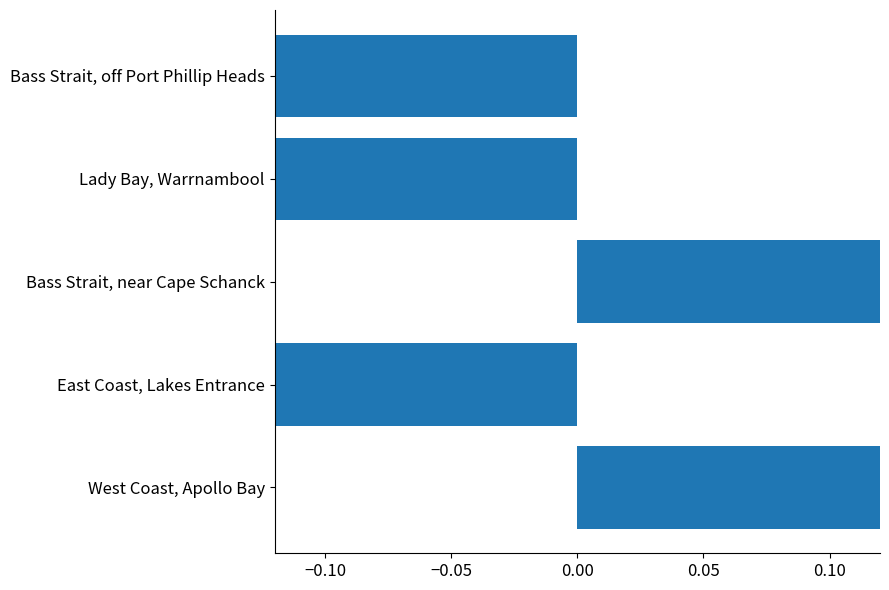

How many bars are there in total?

5